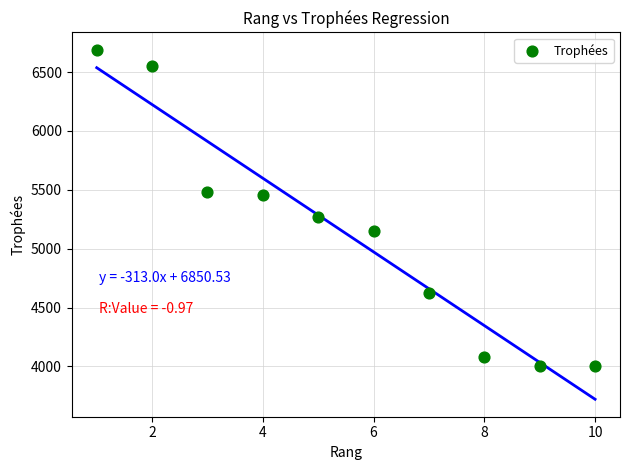

What is the average X value?

6